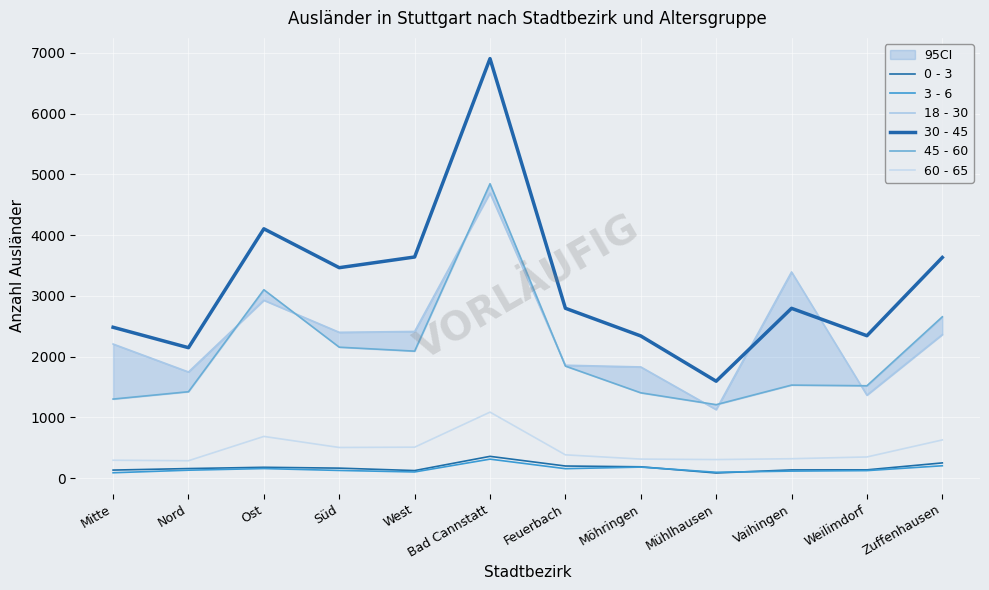

List the labels in order of 3 - 6 value, largest first.

Bad Cannstatt, Zuffenhausen, Möhringen, Ost, Feuerbach, Nord, Süd, Weilimdorf, Vaihingen, West, Mühlhausen, Mitte